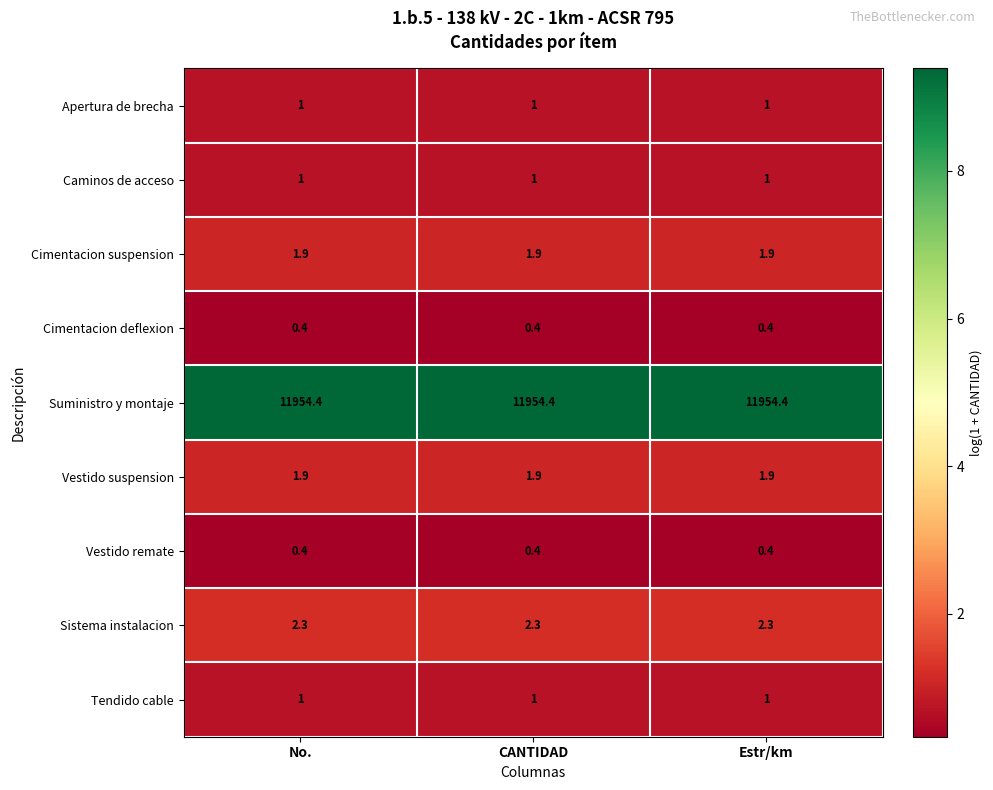

The value of Sistema instalacion at CANTIDAD is 1.3. True or false?

False